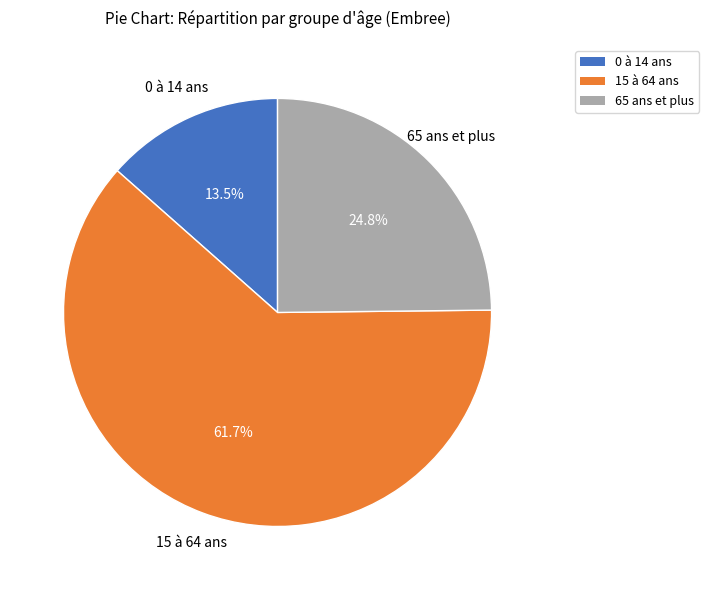

Which slice represents more than half of the pie?

15 à 64 ans